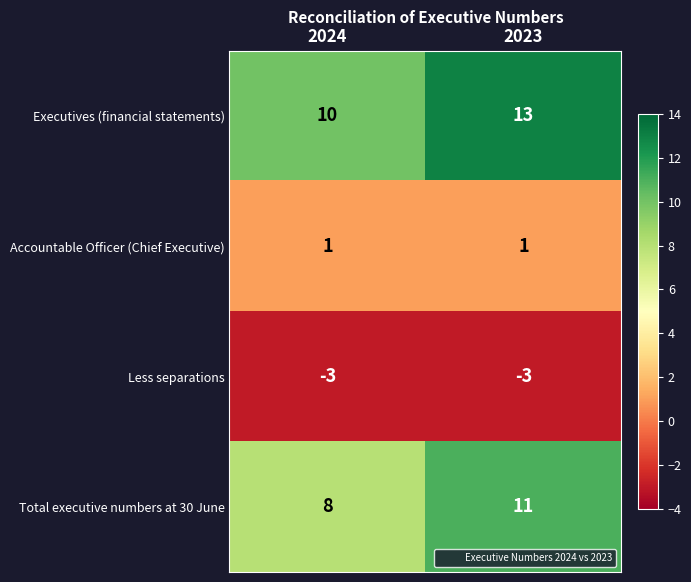

What is the spread (max minus min) of values at 2024?

13